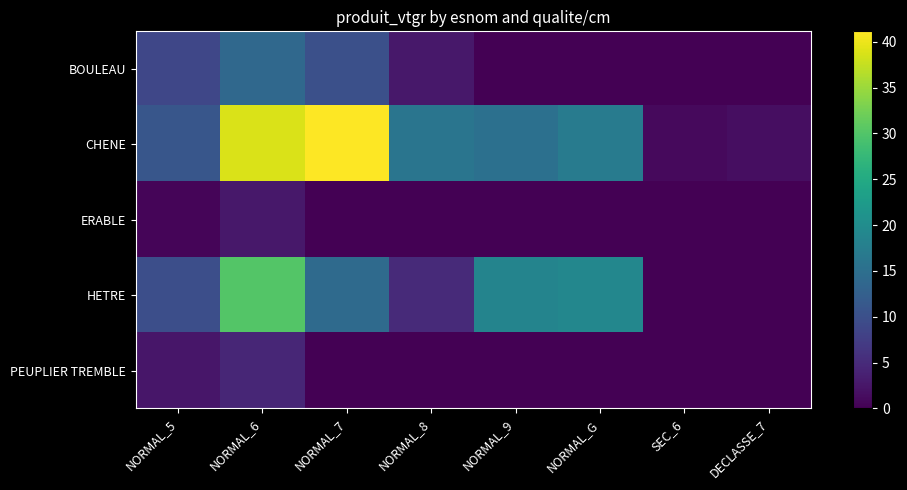

At how many categories does at least one series exceed 12?

5